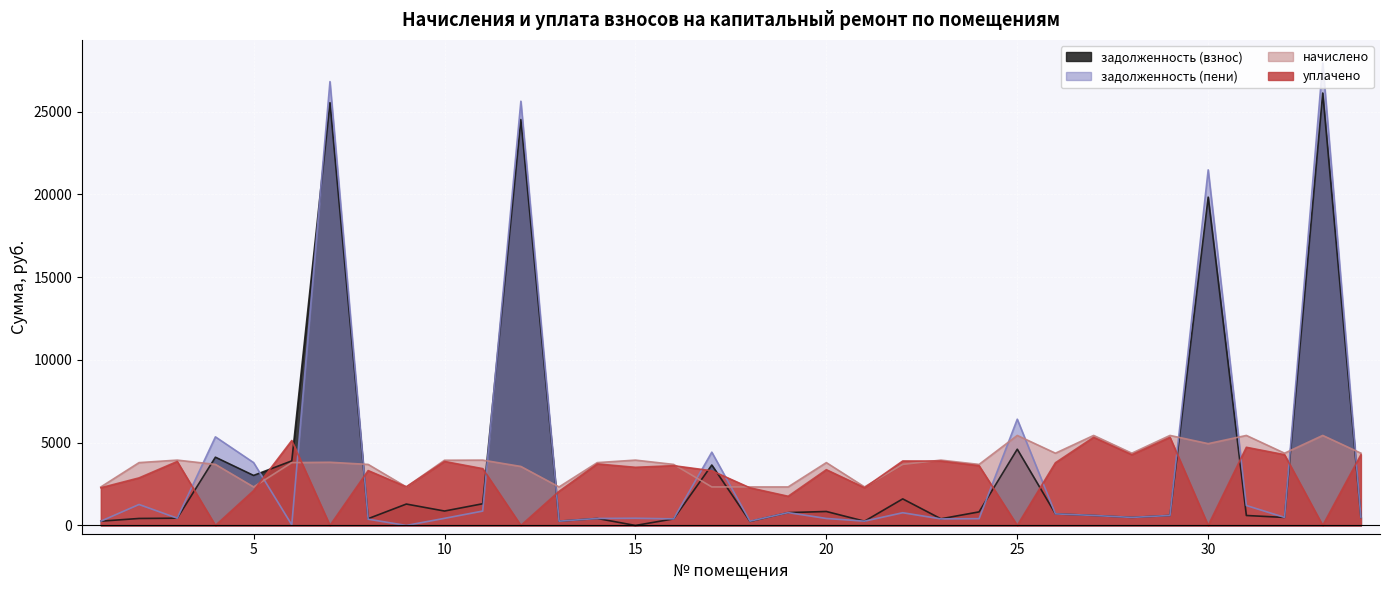

What is the sum of the уплачено values at 19 and 7?

1761.6